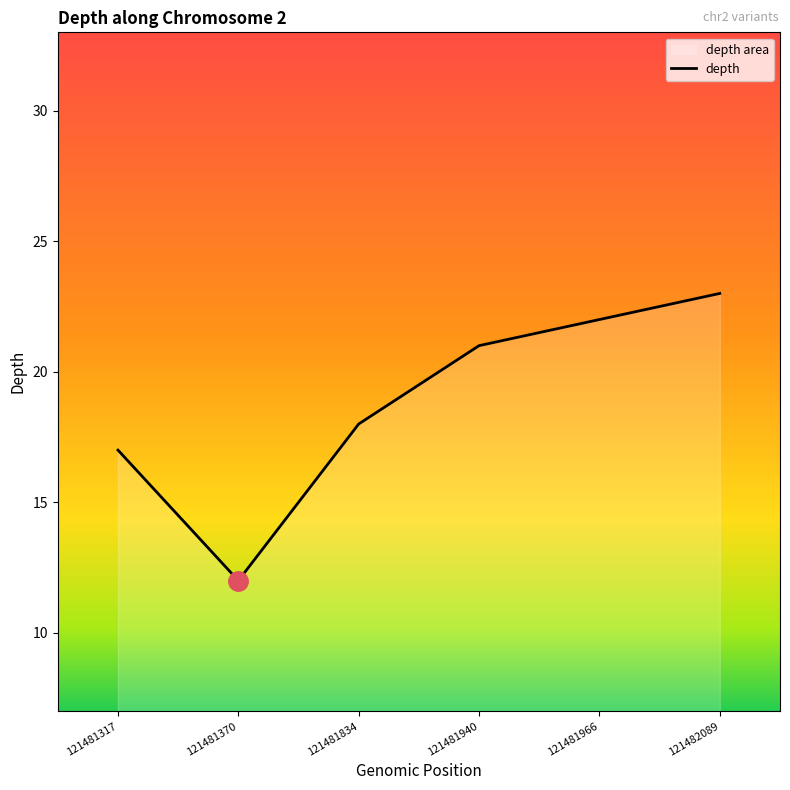

What is the value of the 1st point from the left?

17